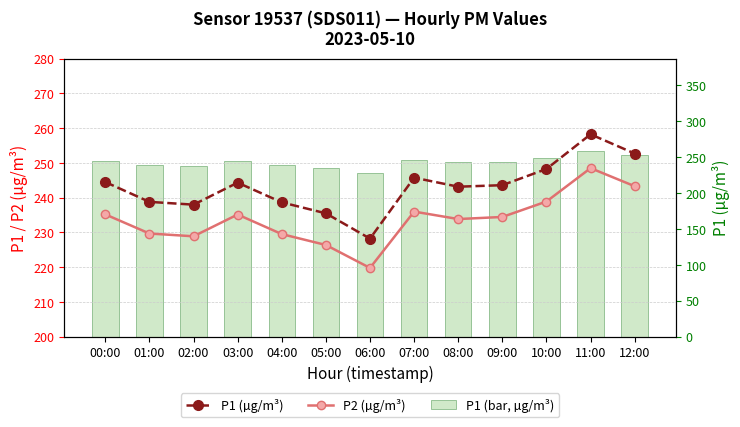

Reading right to left, extract all data points from this chart.

P1 (µg/m³): 12:00=252.7	11:00=258.2	10:00=248.2	09:00=243.6	08:00=243.1	07:00=245.7	06:00=228.2	05:00=235.5	04:00=238.6	03:00=244.3	02:00=238.0	01:00=238.8	00:00=244.5
P2 (µg/m³): 12:00=243.3	11:00=248.5	10:00=238.9	09:00=234.4	08:00=233.8	07:00=236.0	06:00=219.8	05:00=226.4	04:00=229.5	03:00=235.1	02:00=228.9	01:00=229.7	00:00=235.2
P1 (bar, µg/m³): 12:00=252.7	11:00=258.2	10:00=248.2	09:00=243.6	08:00=243.1	07:00=245.7	06:00=228.2	05:00=235.5	04:00=238.6	03:00=244.3	02:00=238.0	01:00=238.8	00:00=244.5